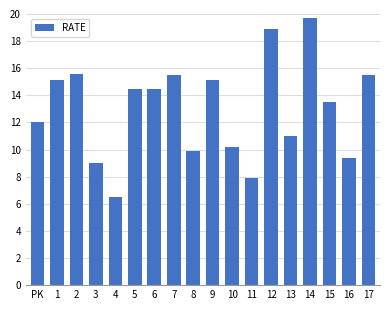

What is the label of the 8th bar from the right?

10